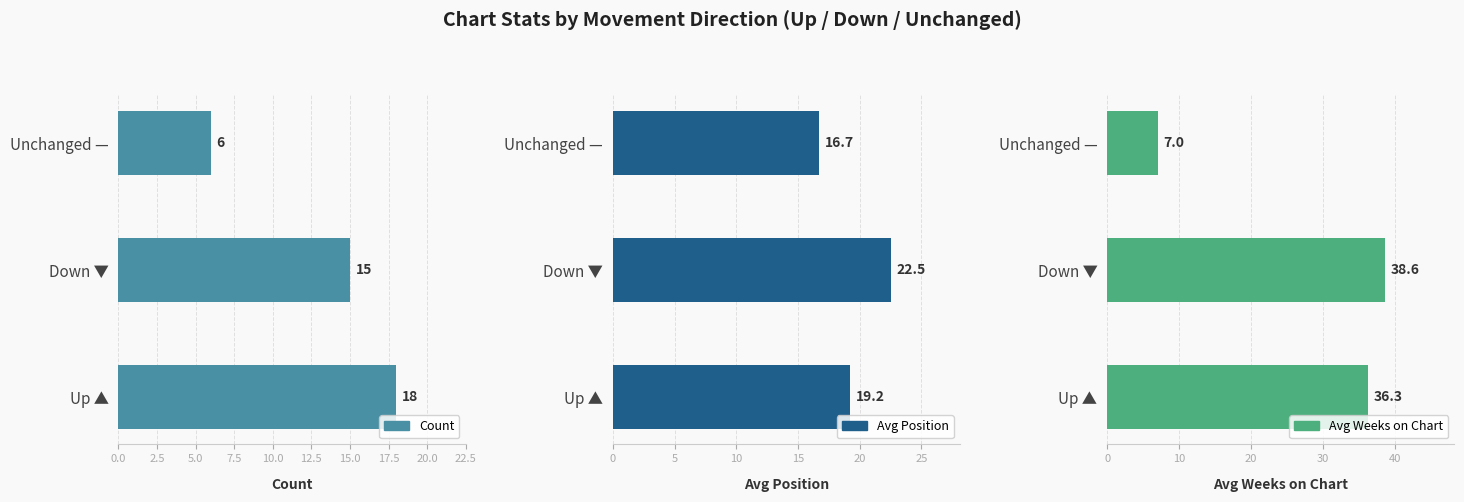

What is the difference between the maximum and minimum values in the Avg Position series?

5.8